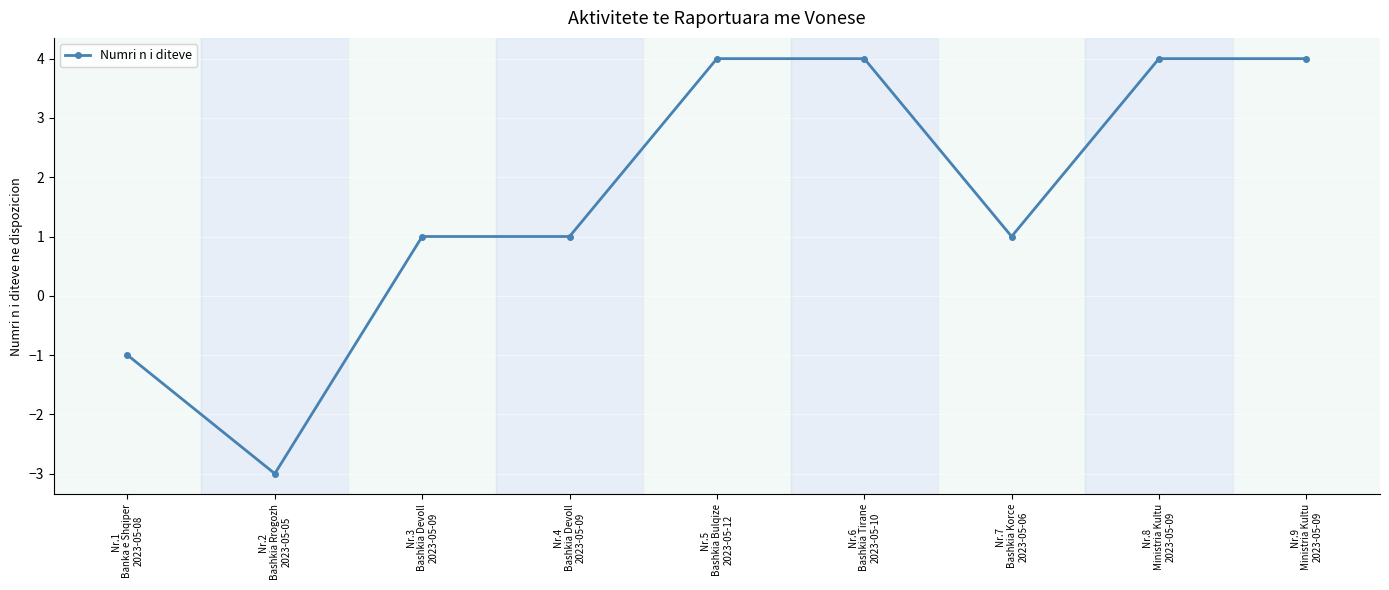

How many positive values are there?

7